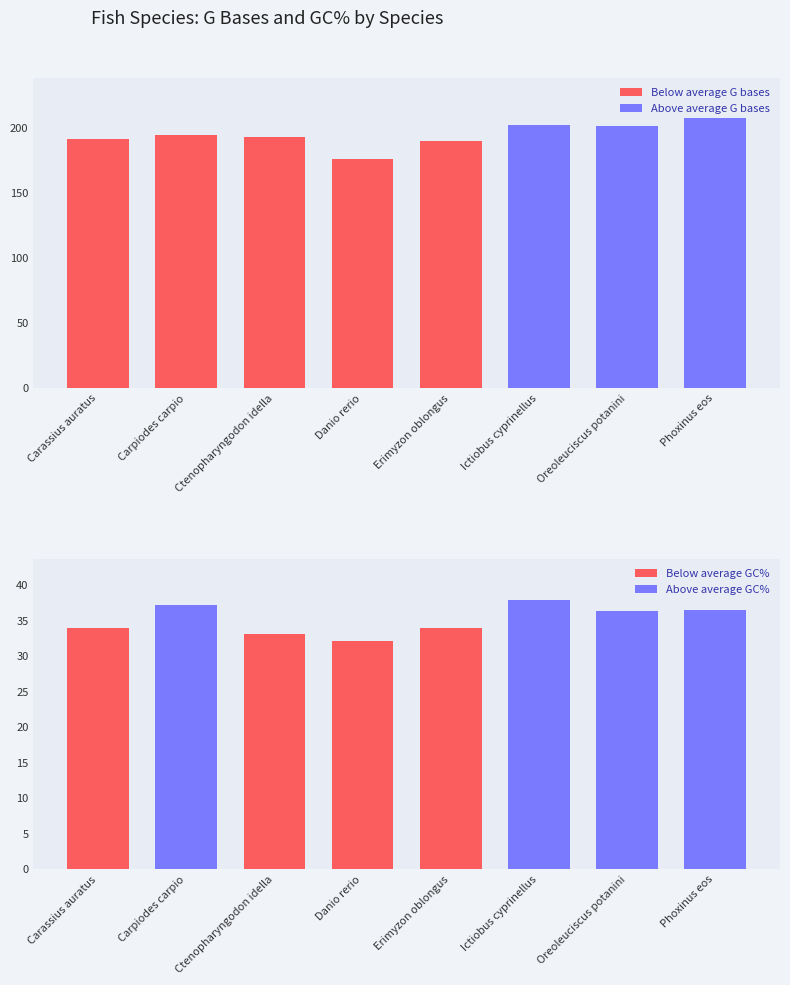

How many data points does each series have?

8